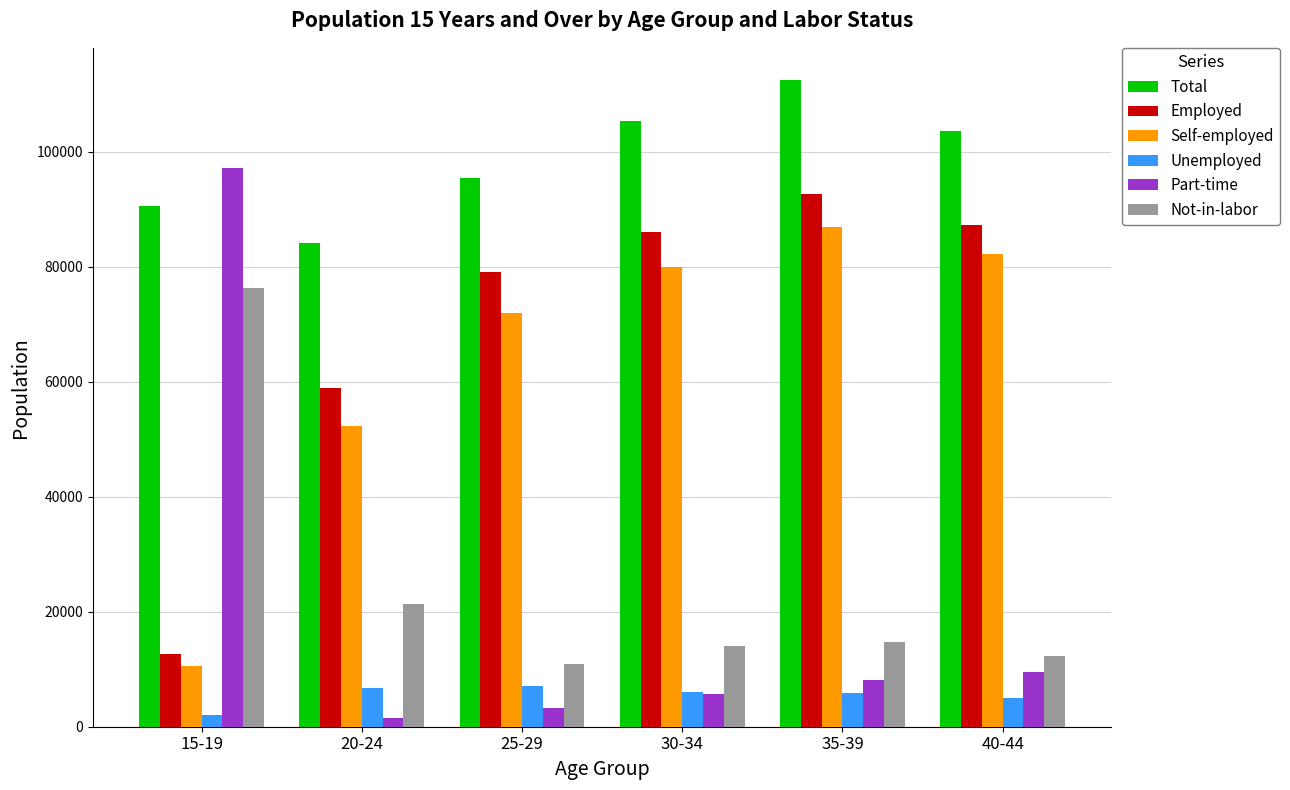

What is the difference between the second highest and minimum values in the Unemployed series?

4613